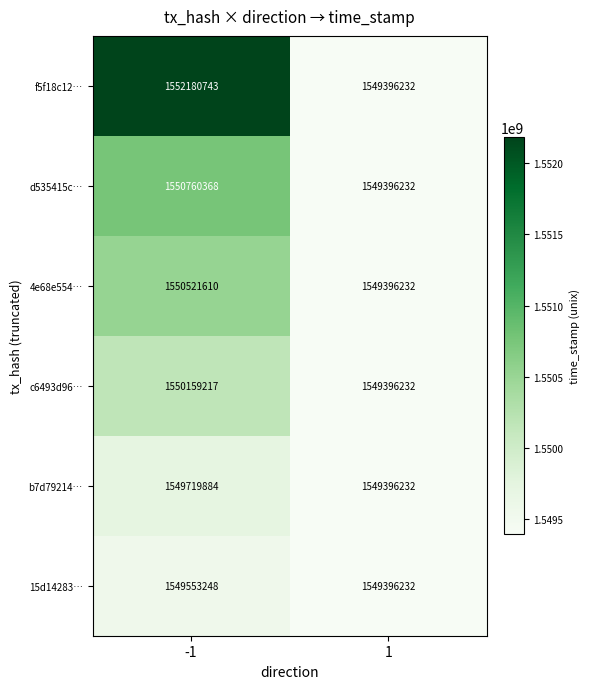

At how many categories does at least one series exceed 1550220858?

1